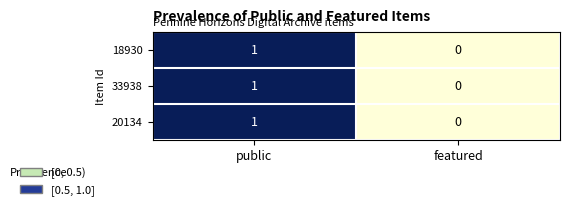

Reading right to left, list all the values displayed in this chart.

18930: featured=0	public=1
33938: featured=0	public=1
20134: featured=0	public=1